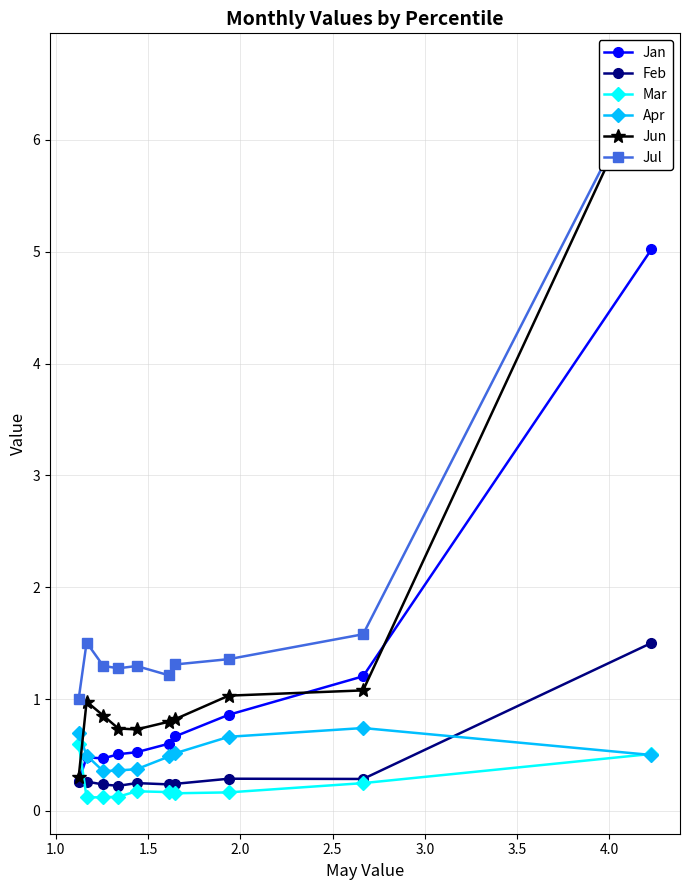

How many Feb values are between 0 and 1?

9